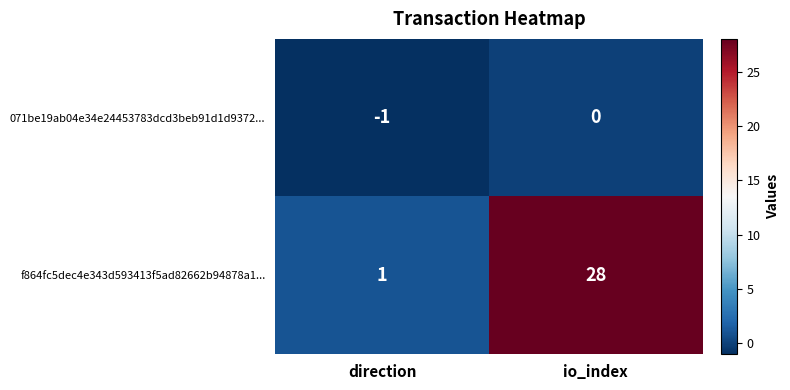

Which series has the largest total across all categories?

f864fc5dec4e343d593413f5ad82662b94878a1...